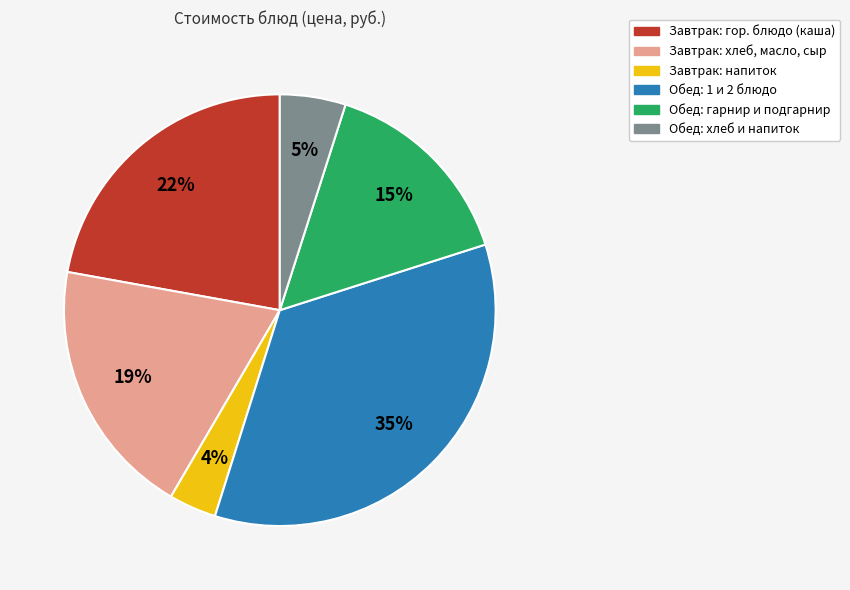

Does any single category account for the majority?

No